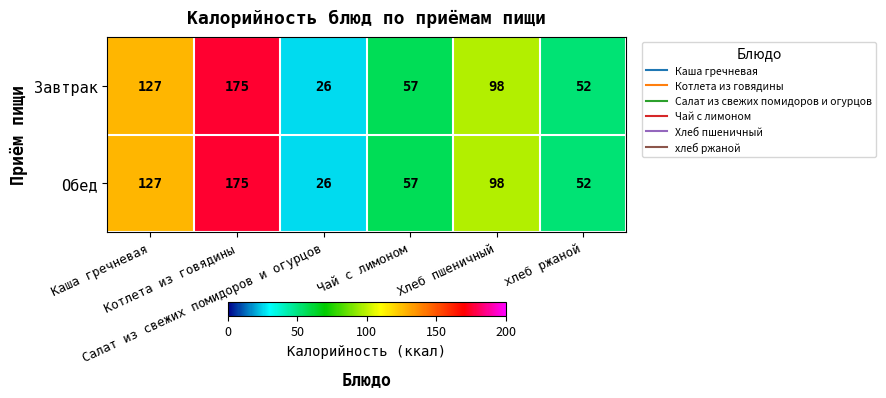

What is the difference between the second highest and minimum values in the Обед series?

101